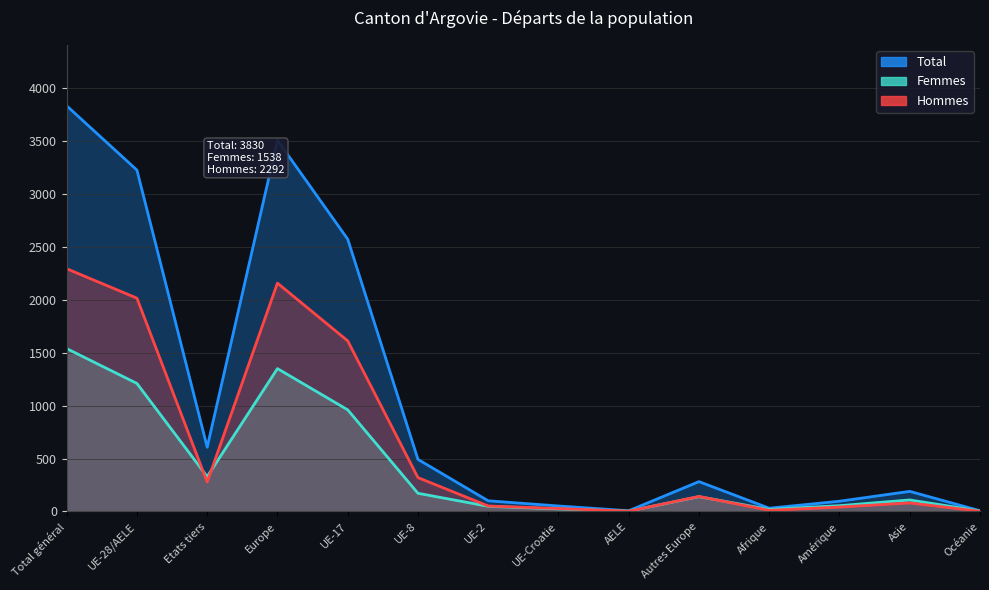

At Europe, list the series in order from smallest to largest.

Femmes, Hommes, Total